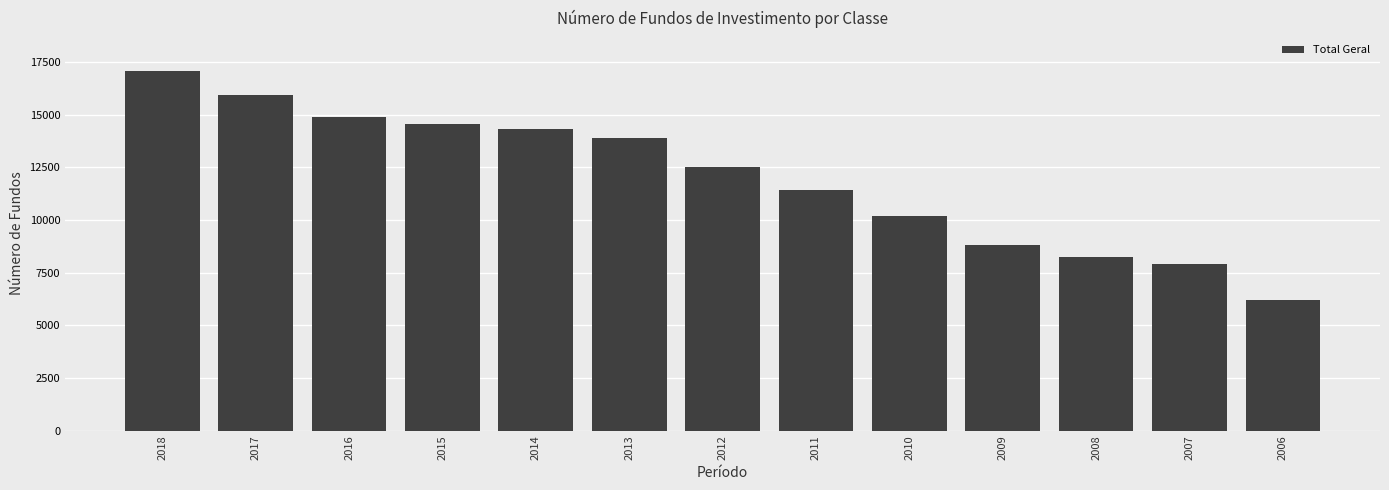

What value does the data have at 2018, to the nearest 100?

17000